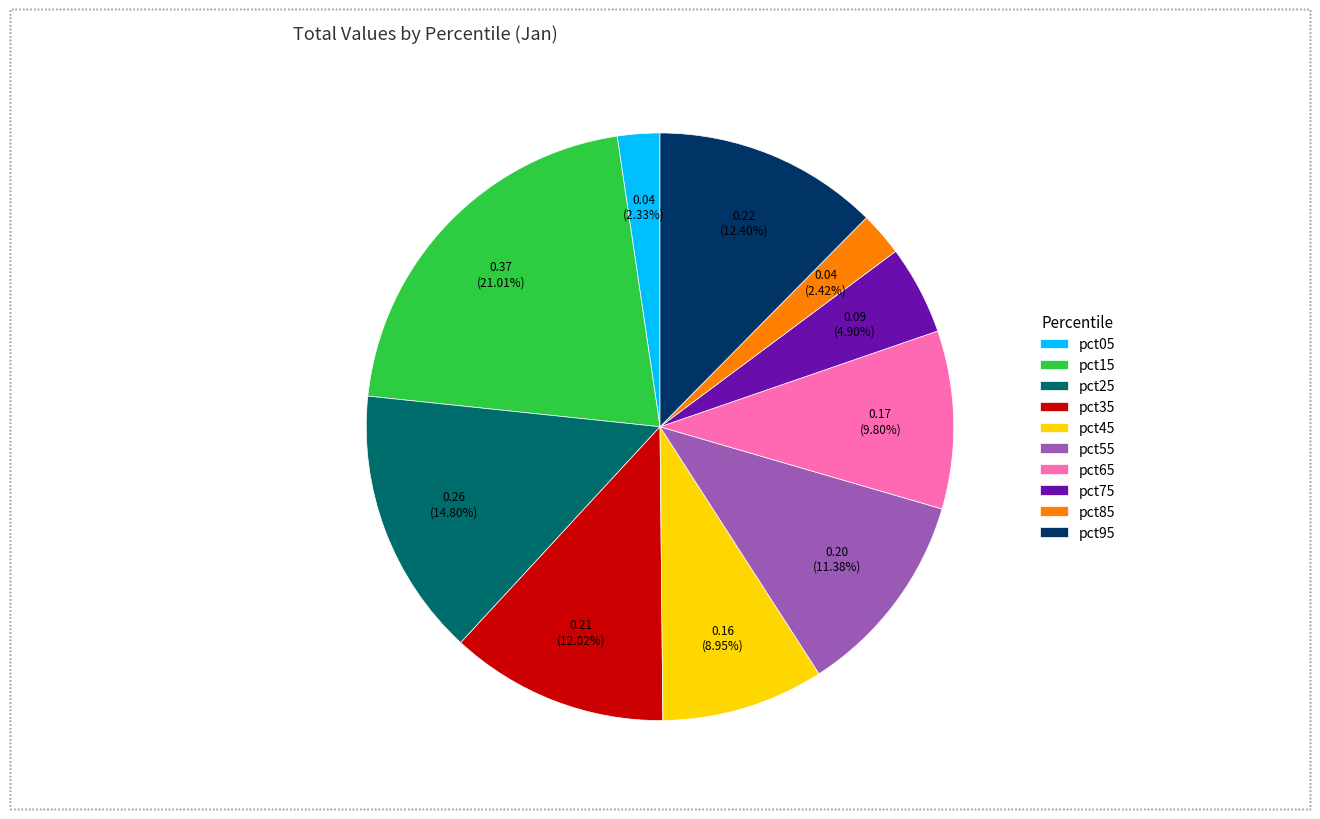

How many segments does this pie chart have?

10